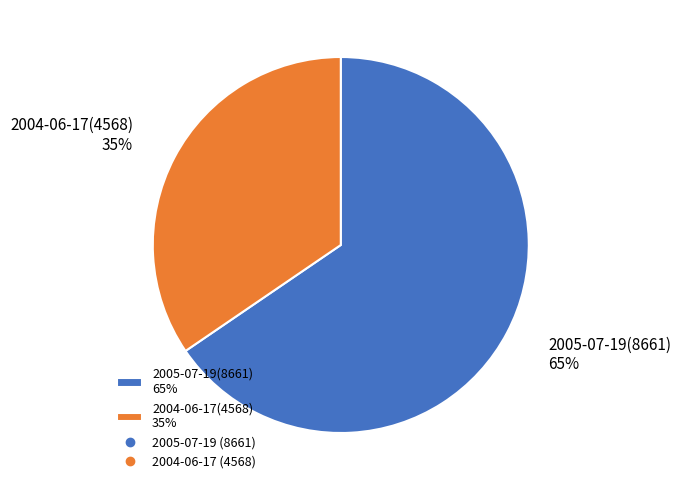

To the nearest percent, what percentage of the pie is 2004-06-17(4568) 35%?

35%